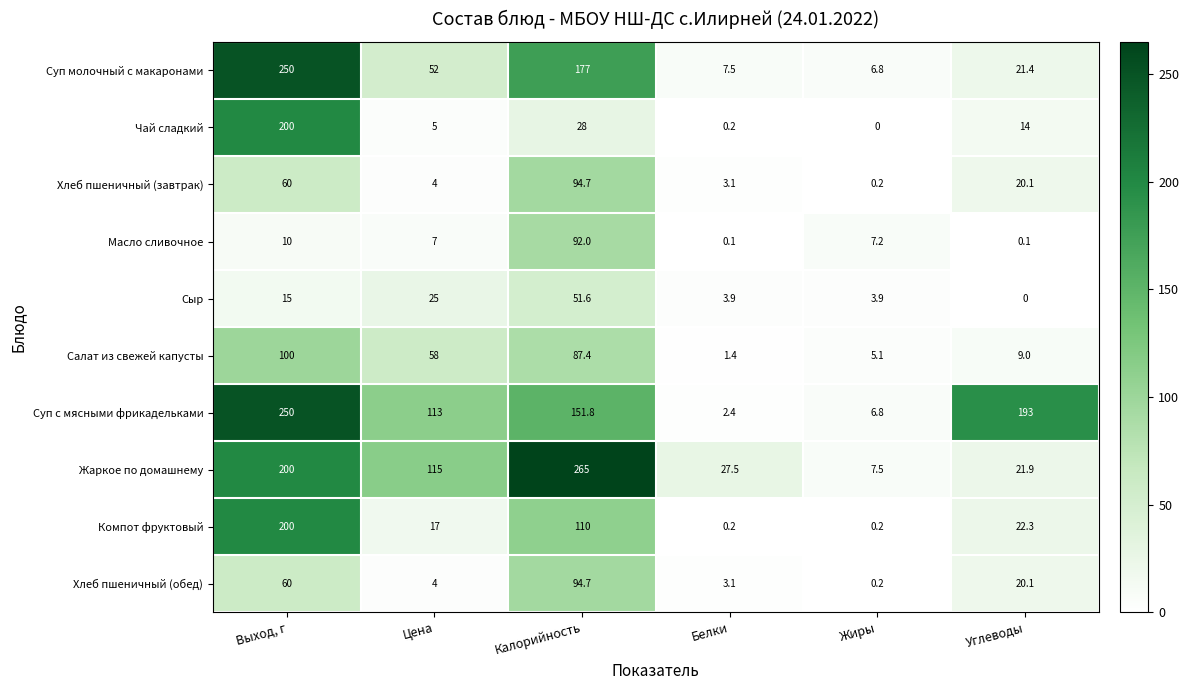

Is it true that Сыр equals 16.8 at Углеводы?

False